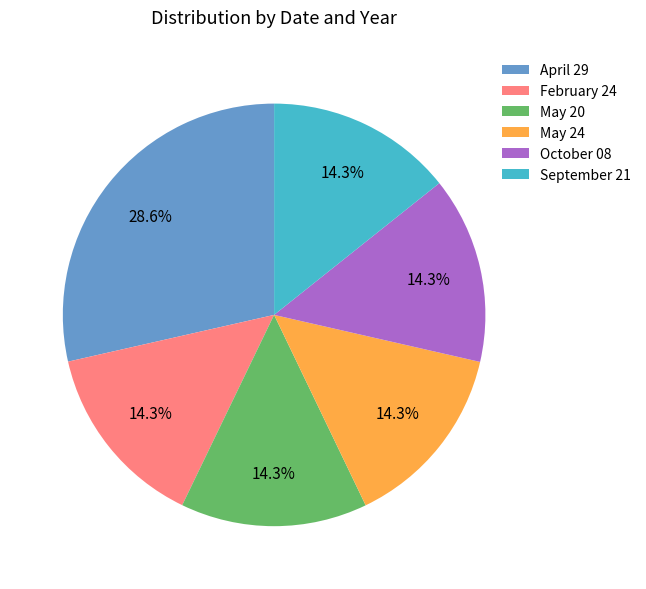

Count the number of slices in the pie.

6